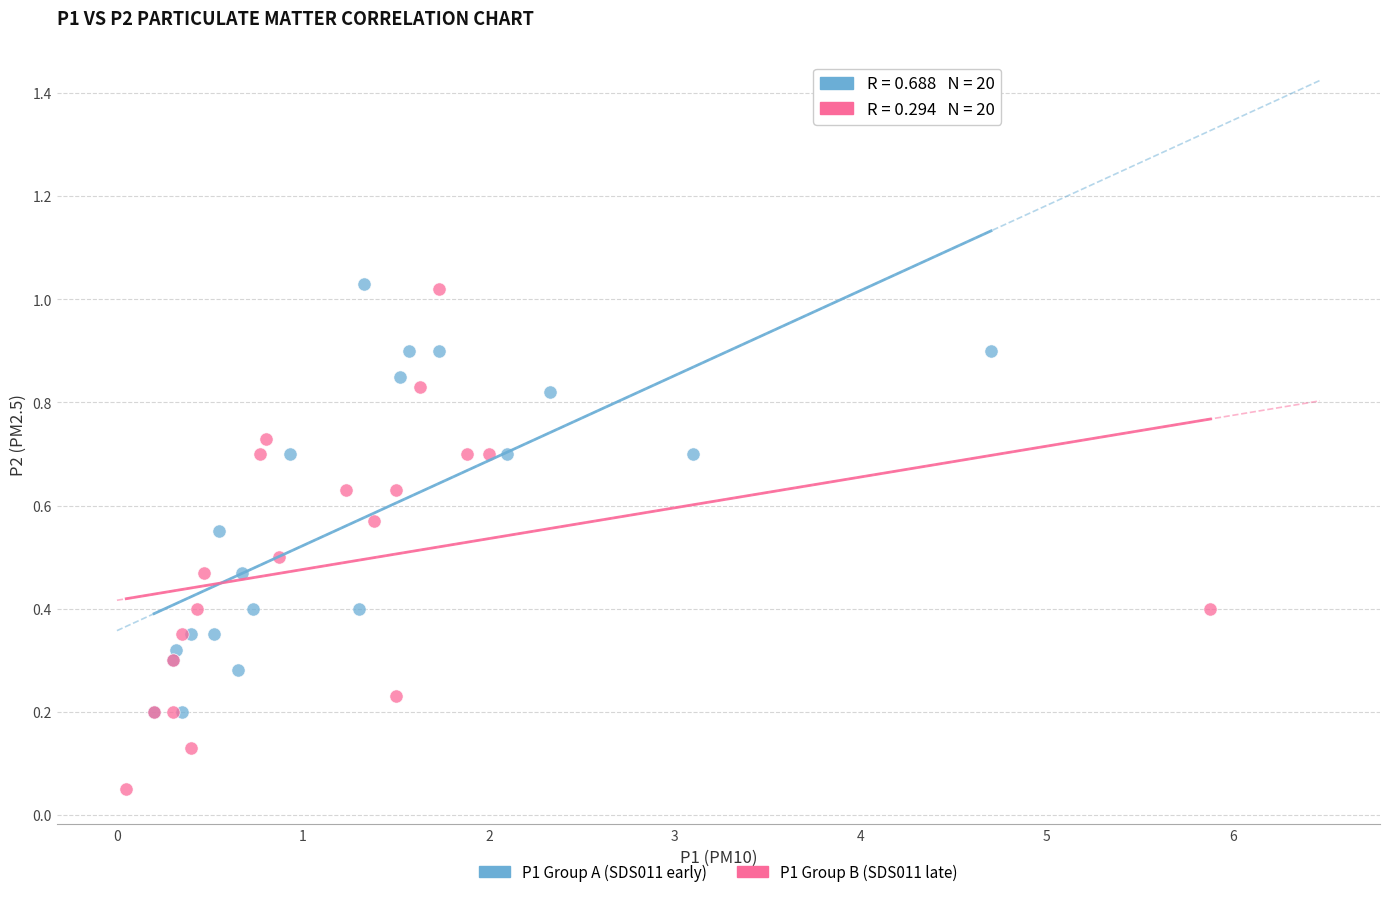

Which series reaches the minimum Y coordinate?

P1 Group B (SDS011 late)